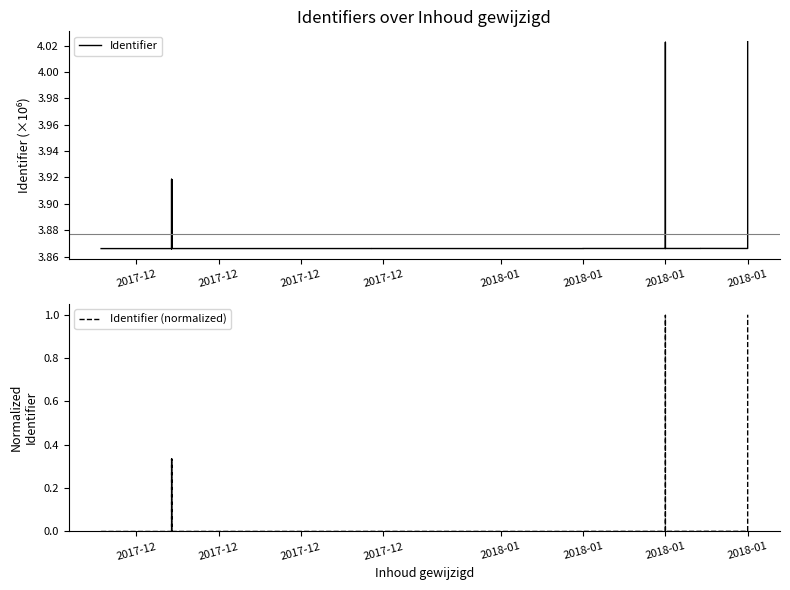

The Identifier series shows 1.6 at 2018-01. True or false?

False